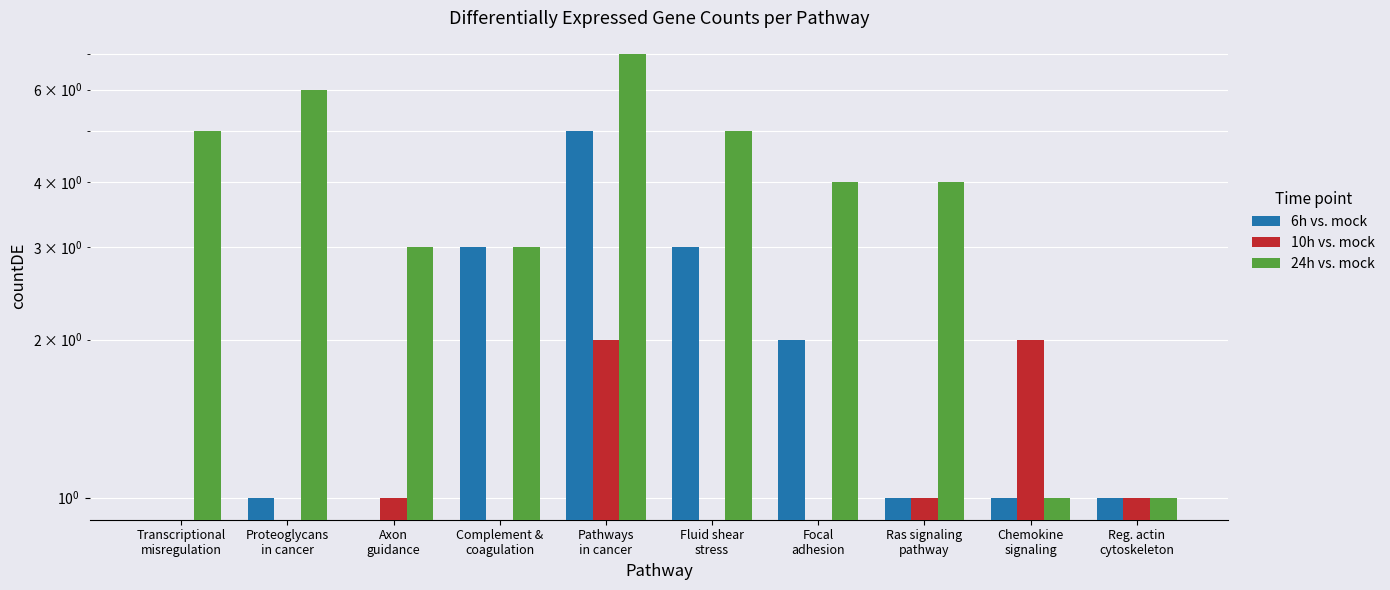

Count the 10h vs. mock values in the range 0 to 1.

8